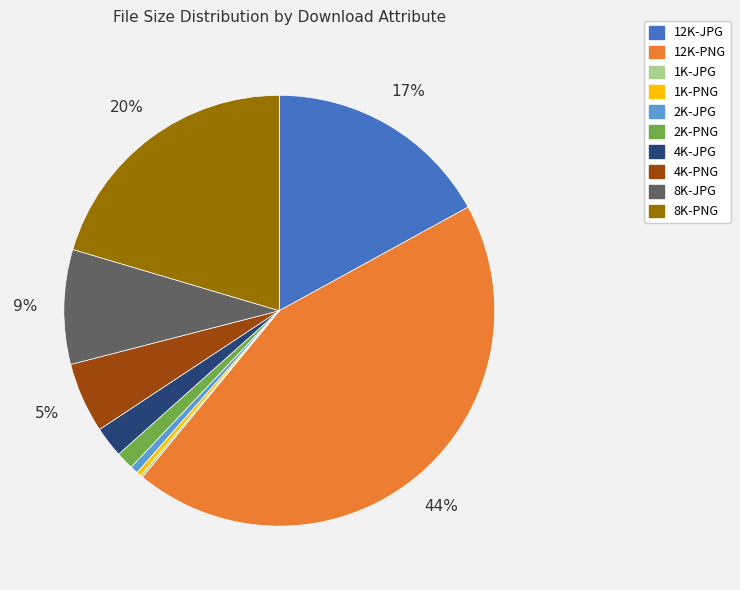

Which slice is the largest?

12K-PNG